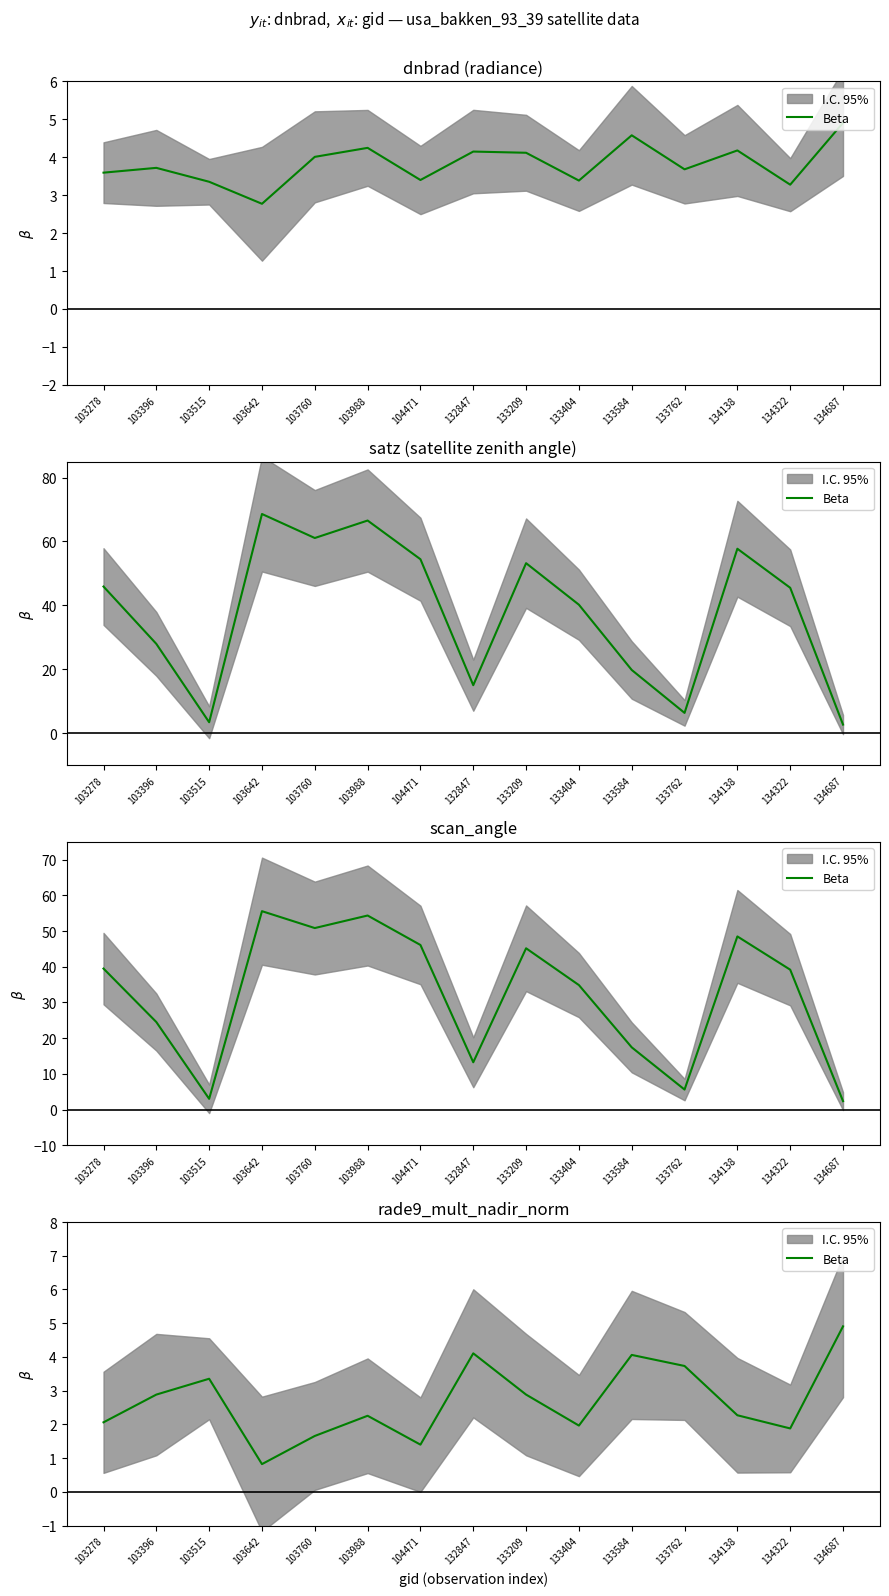

Reading left to right, transcribe all the data shown in this chart.

2.1	2.9	3.4	0.8	1.7	2.3	1.4	4.1	2.9	2.0	4.1	3.7	2.3	1.9	4.9